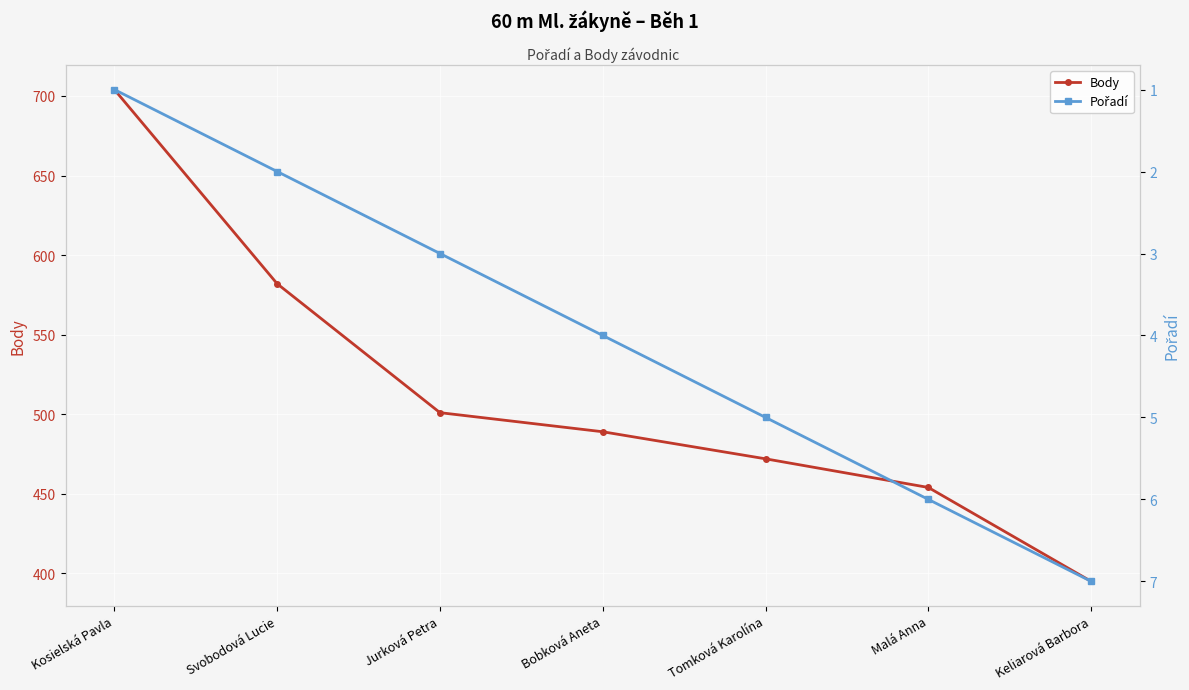

What position from the left is Svobodová Lucie?

2